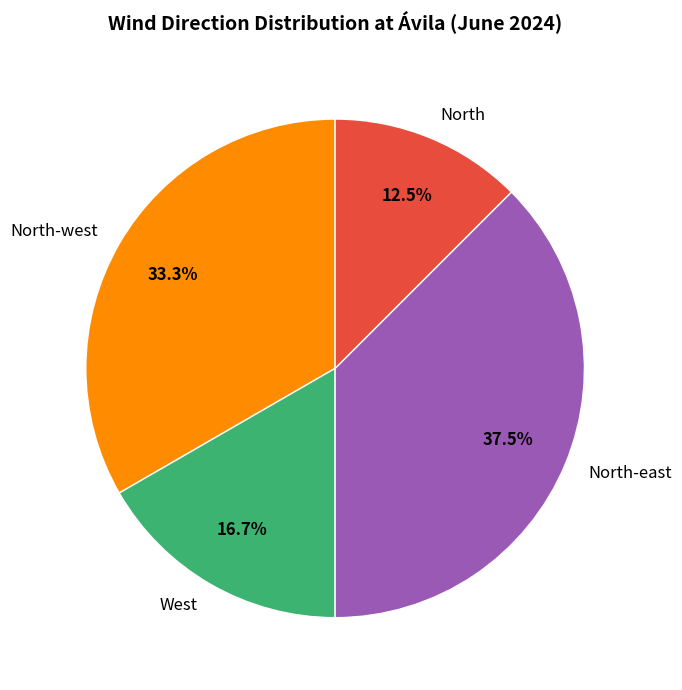

Combined, do West and North-east account for over 50%?

Yes